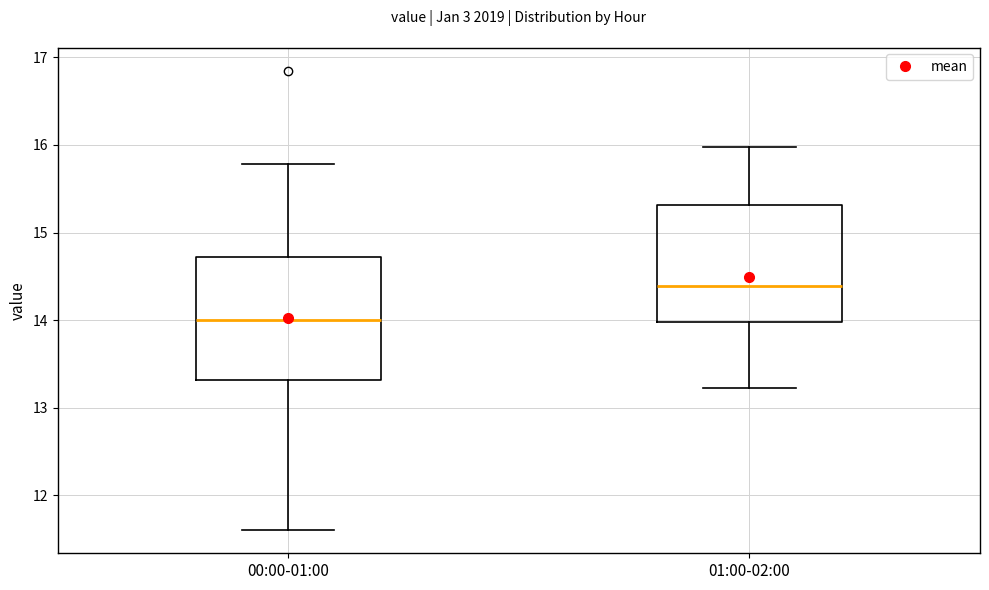

Reading left to right, read every box against the y-axis: the position of its median line, the range the box covers, and the ends of its whiskers. The values are not printed on the chart, so give them approximately, as read against the axis.

00:00-01:00: median 14.0, box 13.3 to 14.7, whiskers 11.6 to 15.8
01:00-02:00: median 14.4, box 14.0 to 15.3, whiskers 13.2 to 16.0